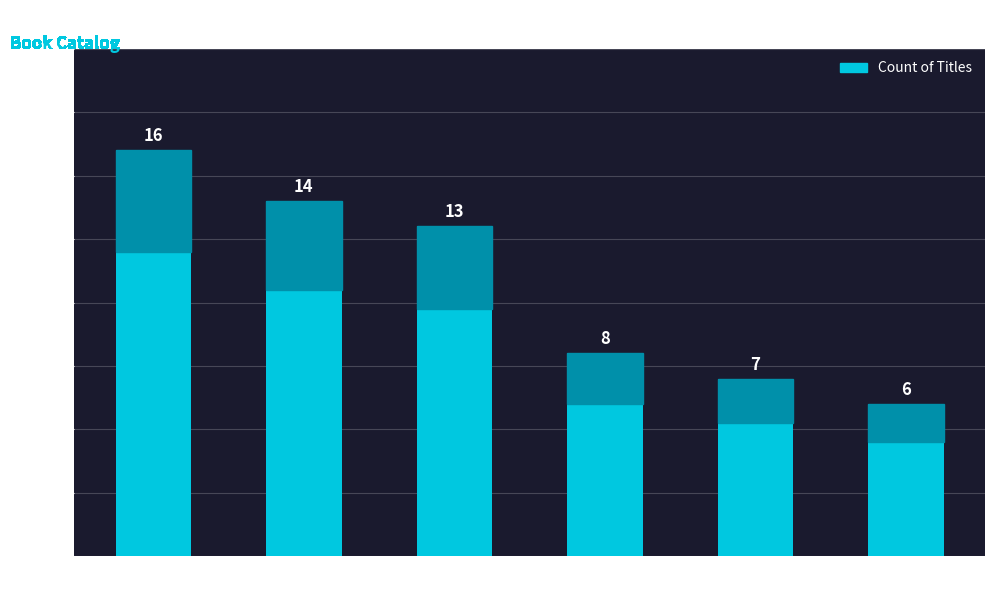

Rank the categories by value from highest to lowest.

Trade Paperback, Hardcover, eBook, Audio Download, Paper Over Board, Fixed Layout eBook